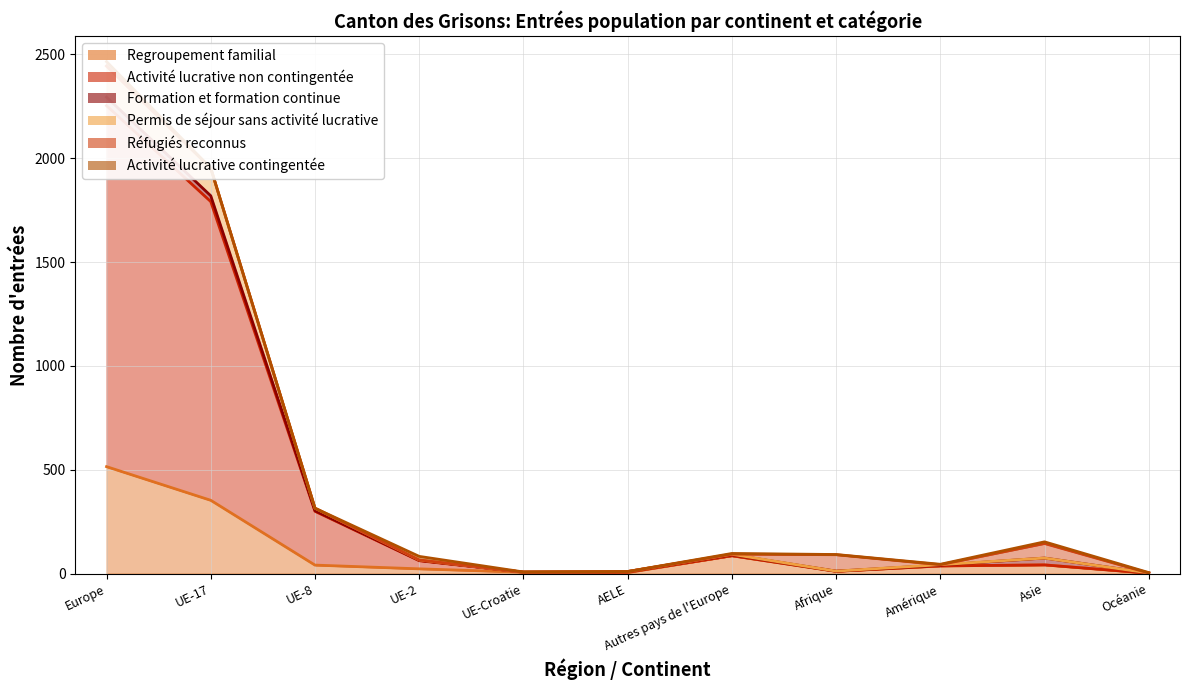

Count the number of categories in the chart.

11